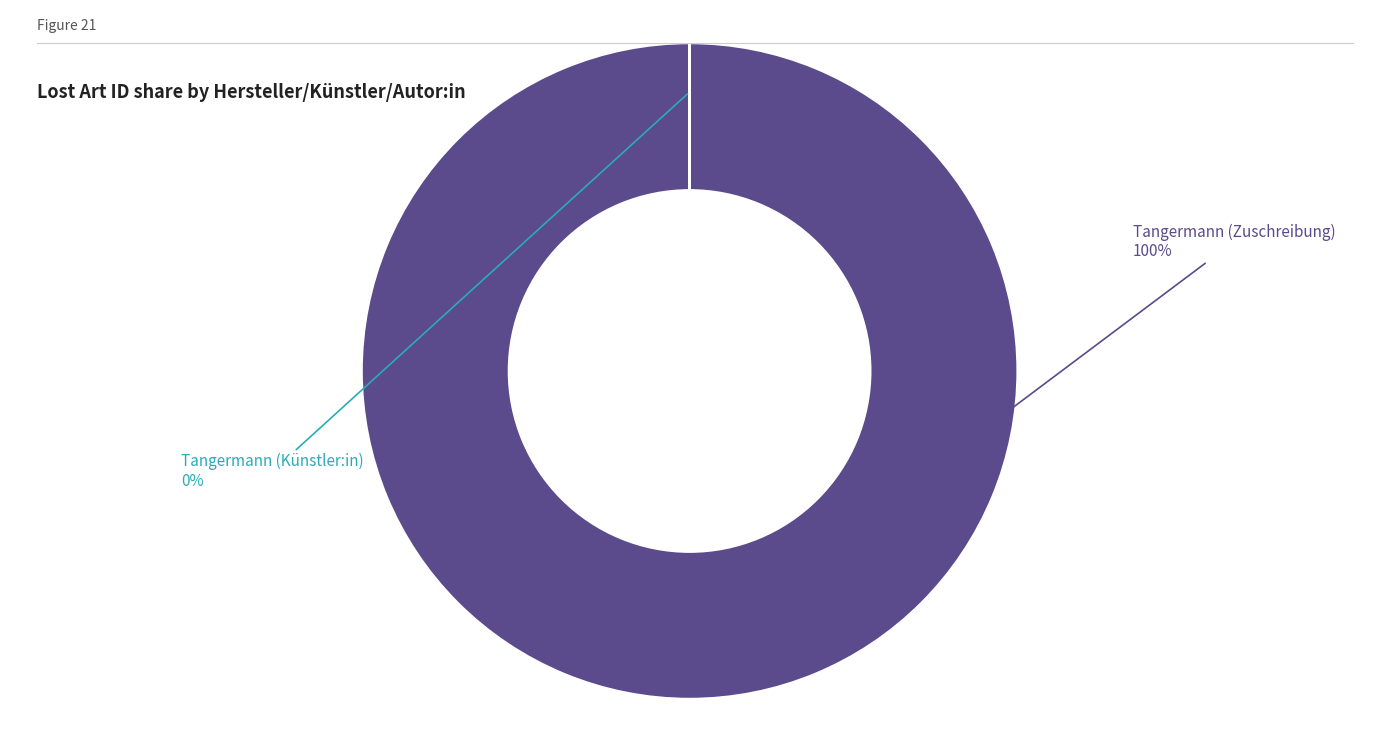

How many slices are in this pie chart?

2